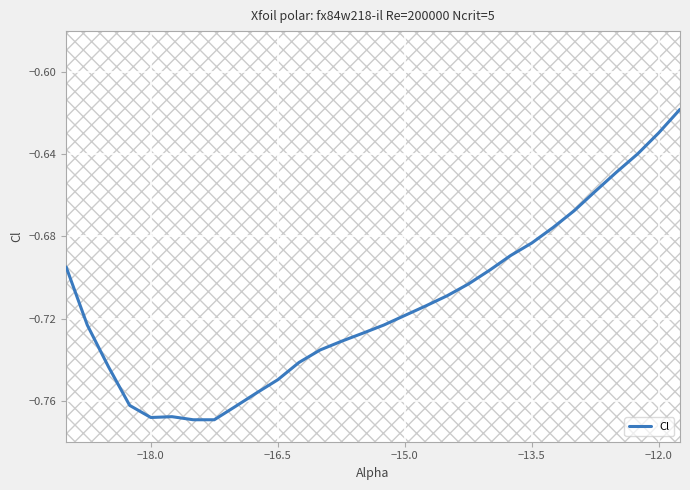

What is the maximum value shown in the chart?

-0.6